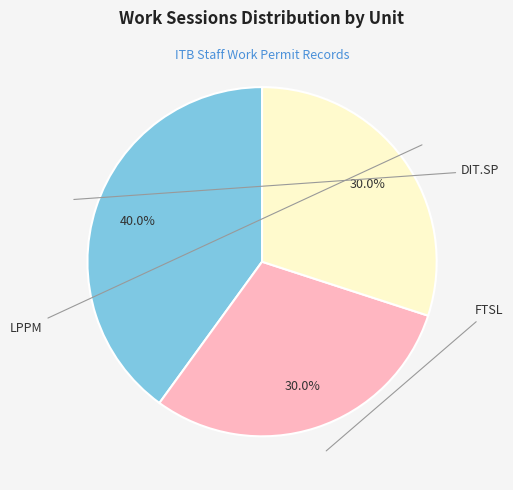

True or false: FTSL accounts for 21% of the total.

False